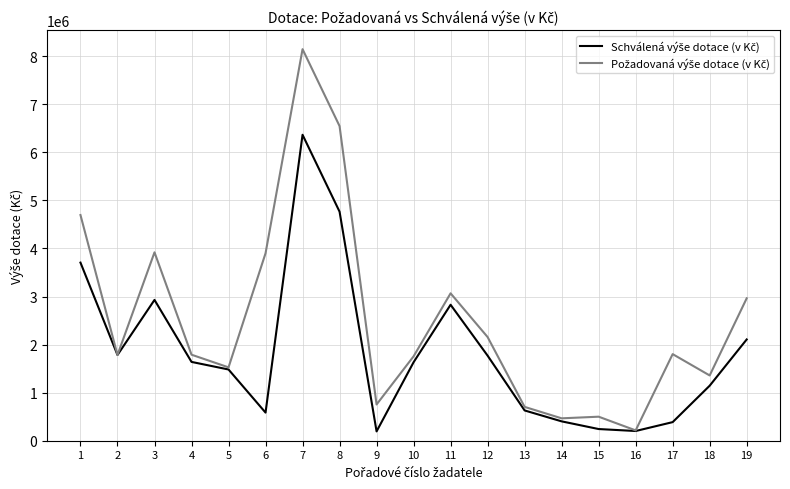

Count the number of categories in the chart.

19